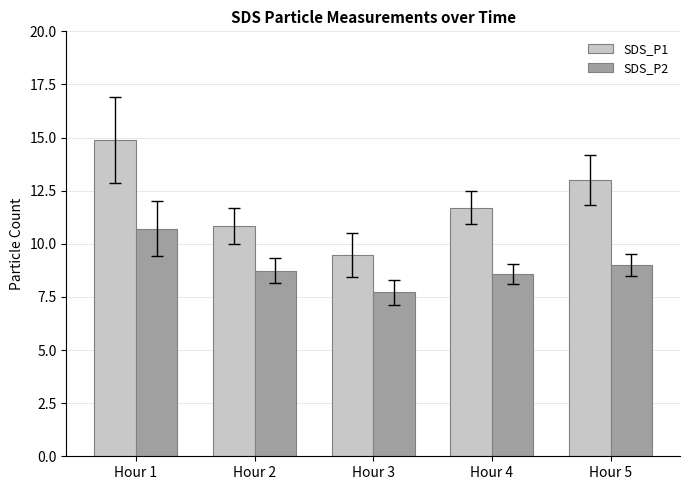

What is the average value of the SDS_P2 series?

8.9